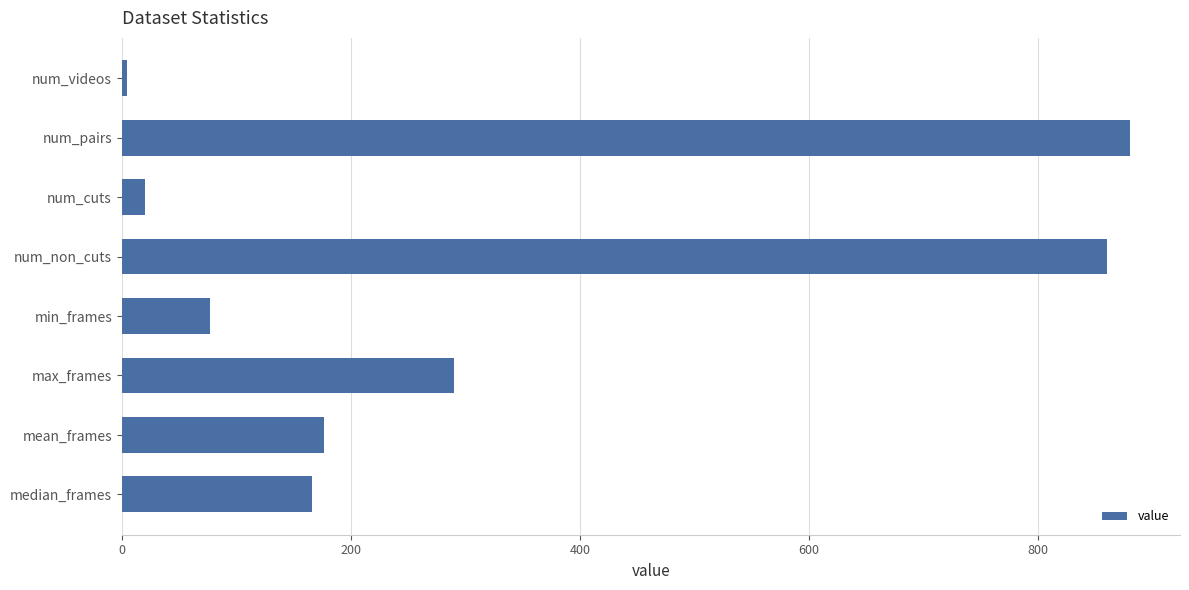

What is the sum of all values?

2475